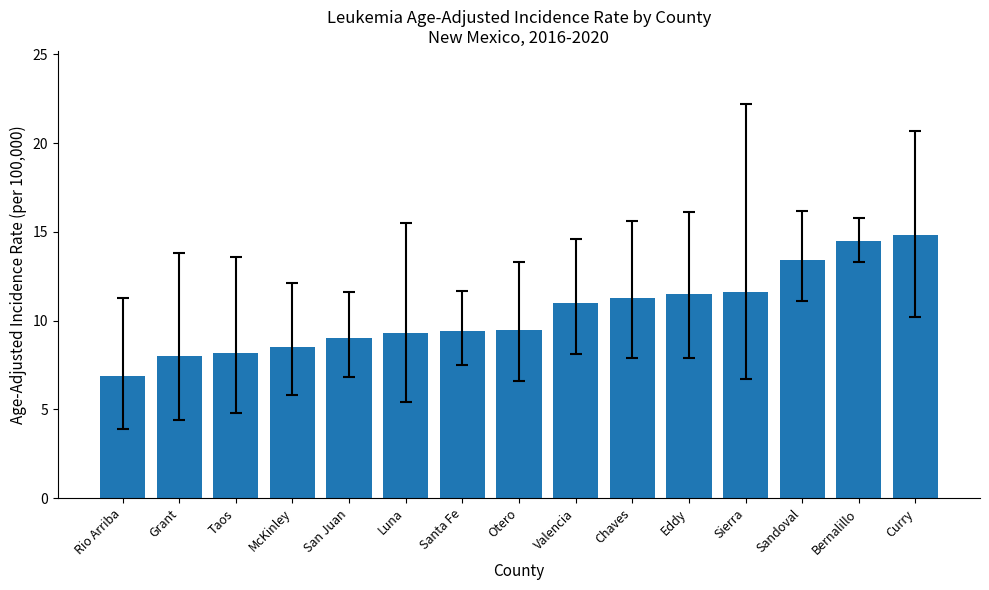

What is the value of the 3rd bar from the left?

8.2